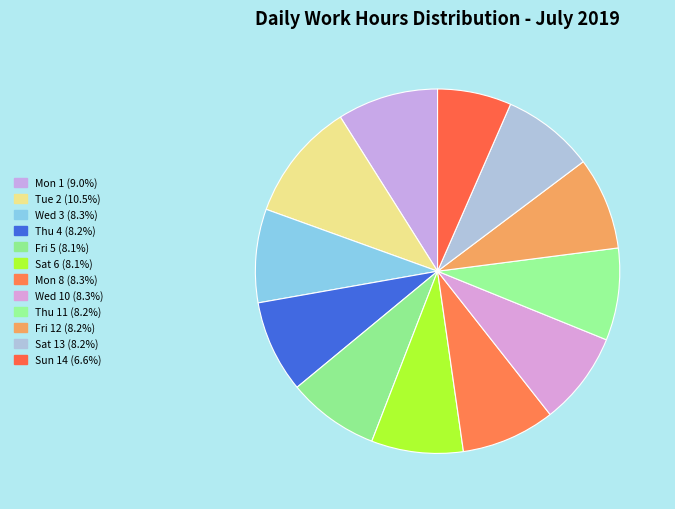

To the nearest percent, what percentage of the pie is Fri 12?

8%